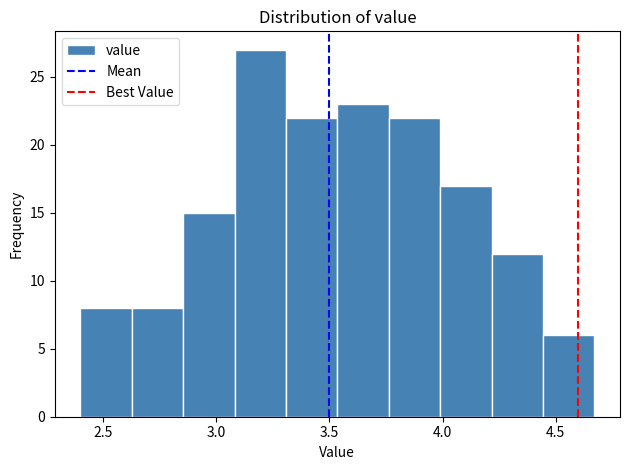

Reading left to right, transcribe this chart: for each bar, give the range it covers on the x-axis and its height. Neither the bar edges nor the heights are printed on the chart, so give them approximately, as read against the axes.

2.40 to 2.65: 8
2.65 to 2.85: 8
2.85 to 3.10: 15
3.10 to 3.30: 27
3.30 to 3.55: 22
3.55 to 3.75: 23
3.75 to 4.00: 22
4.00 to 4.20: 17
4.20 to 4.45: 12
4.45 to 4.65: 6